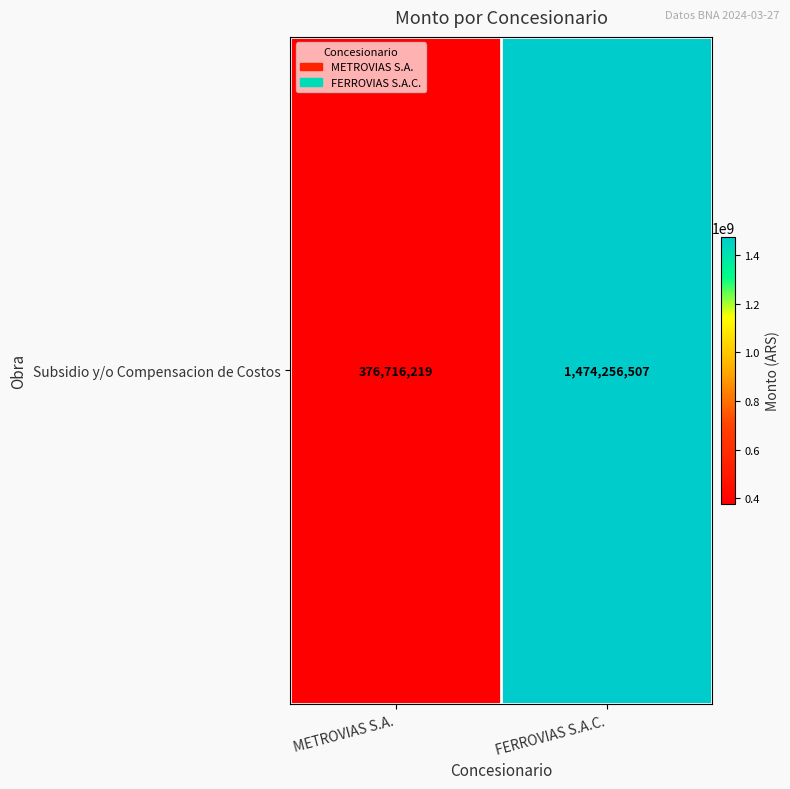

The chart shows a value of 2243741724 at FERROVIAS S.A.C.. True or false?

False